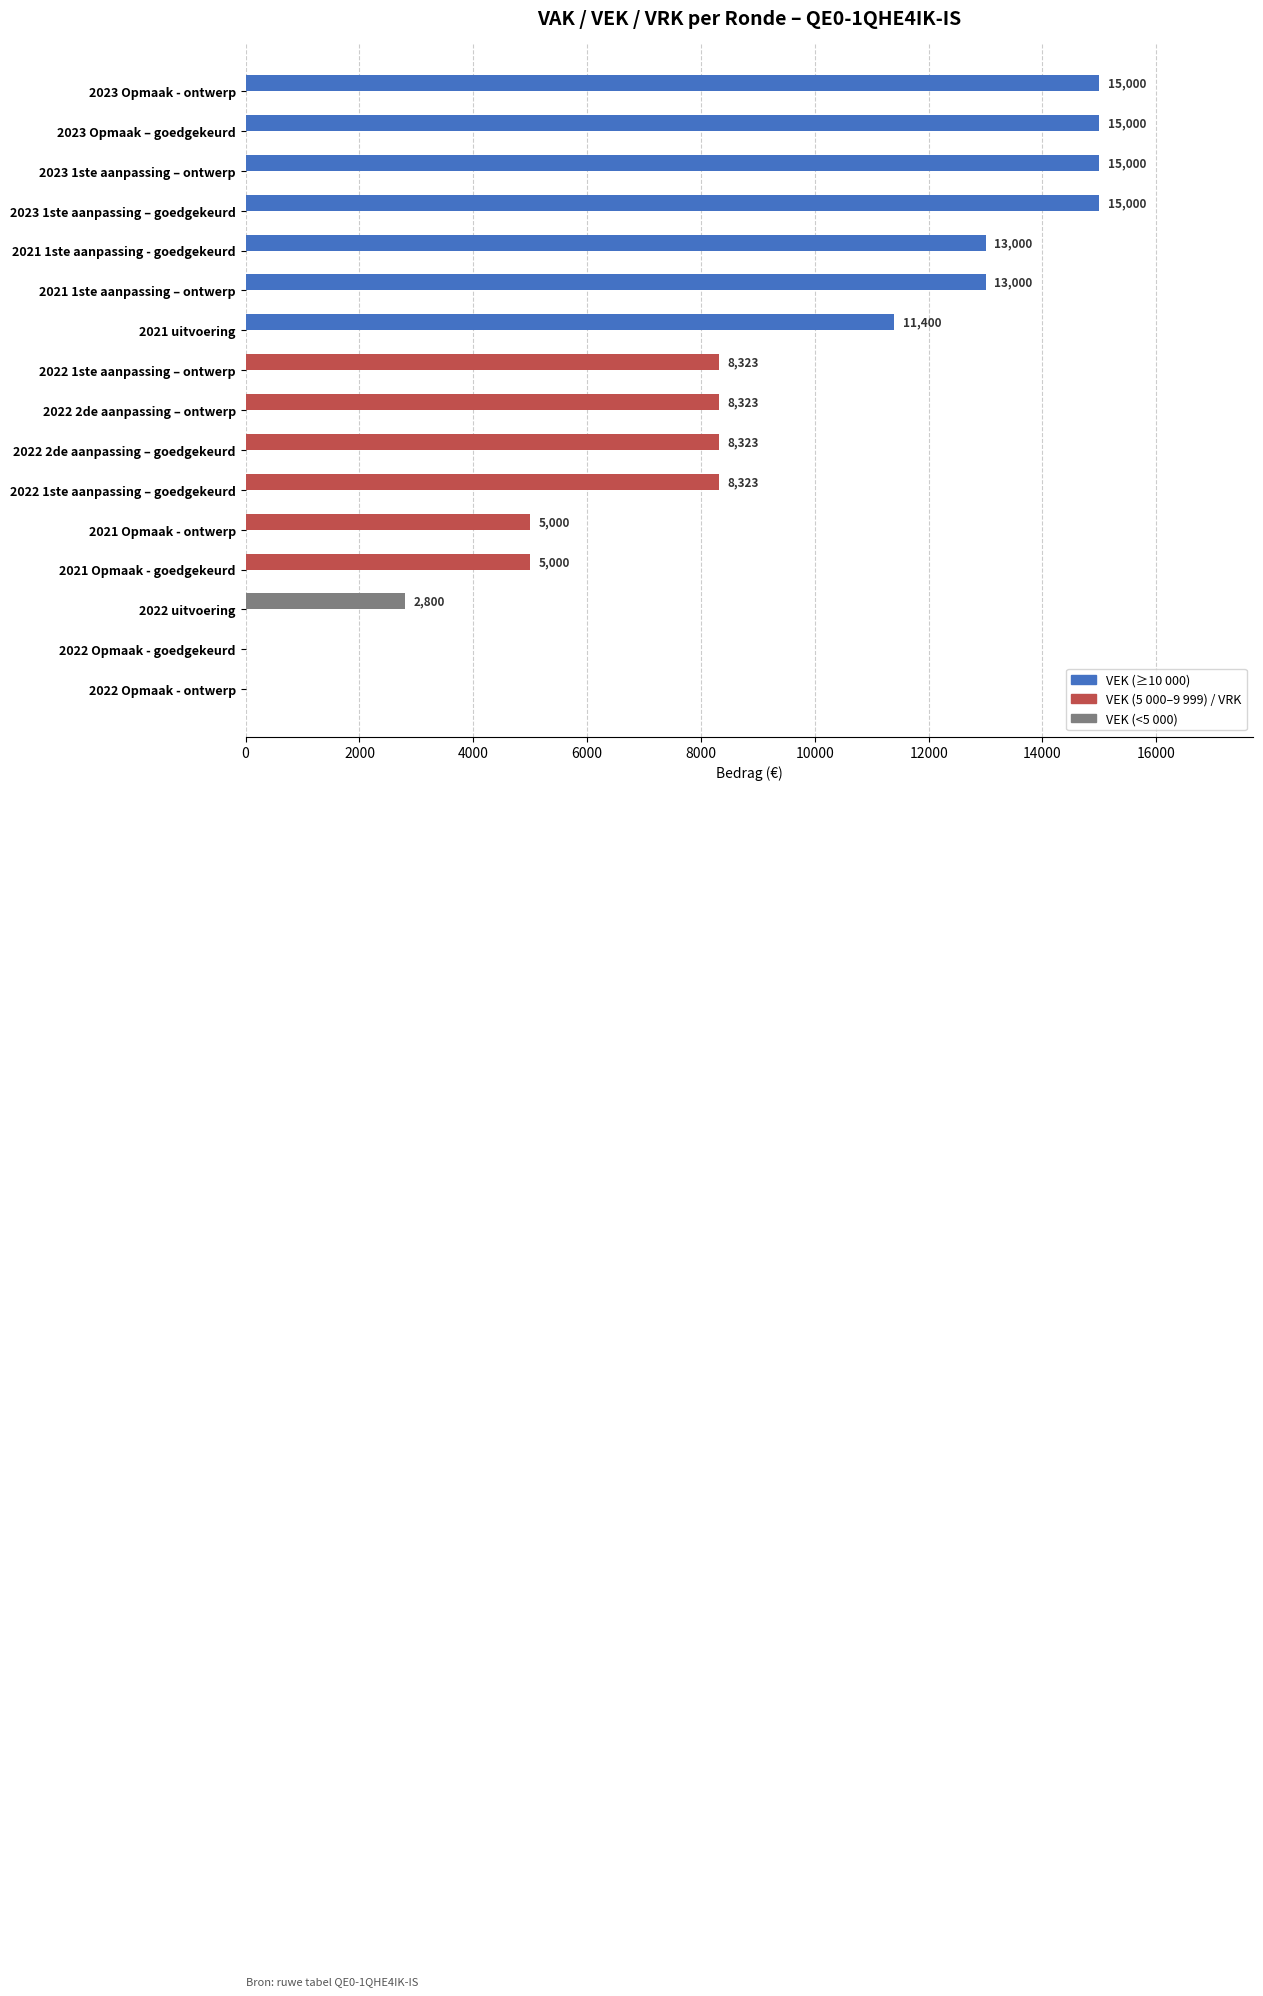

The chart shows a value of 15000 at 2023 Opmaak – goedgekeurd. True or false?

True